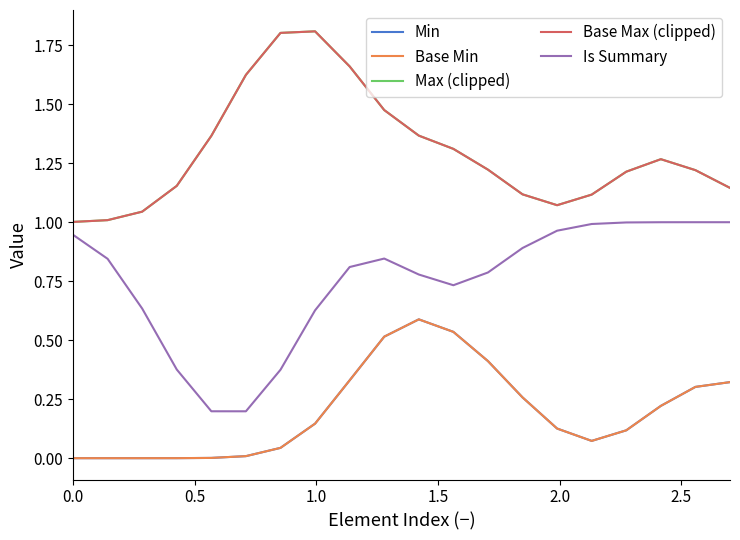

Does the chart display data point markers on the line(s)?

No